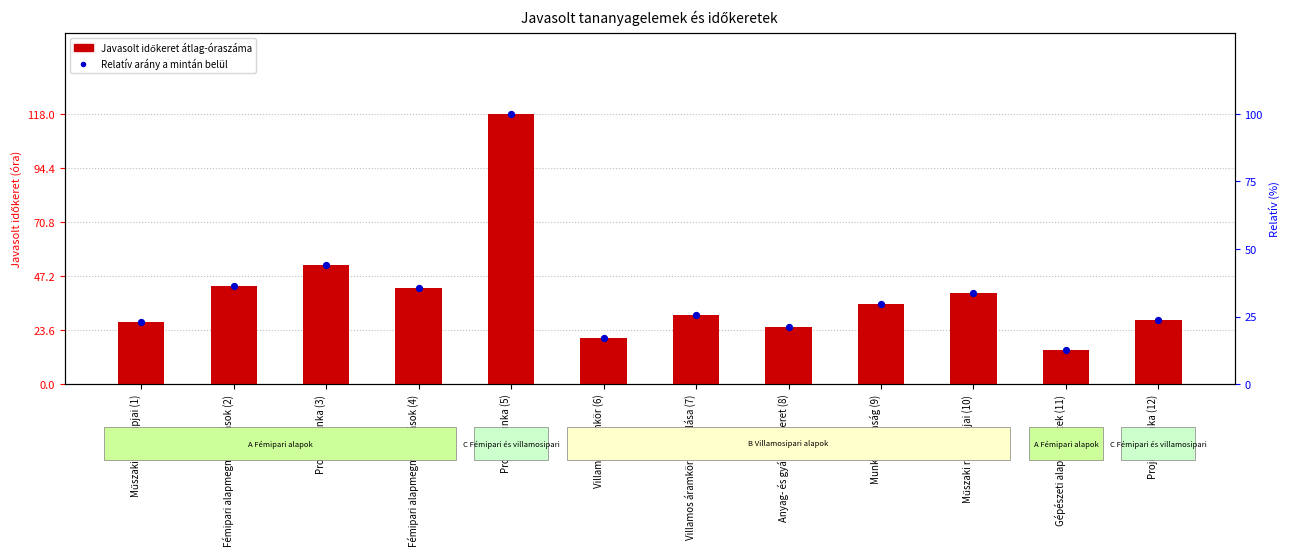

Which series contains the highest Y value?

Javasolt időkeret átlag-óraszáma